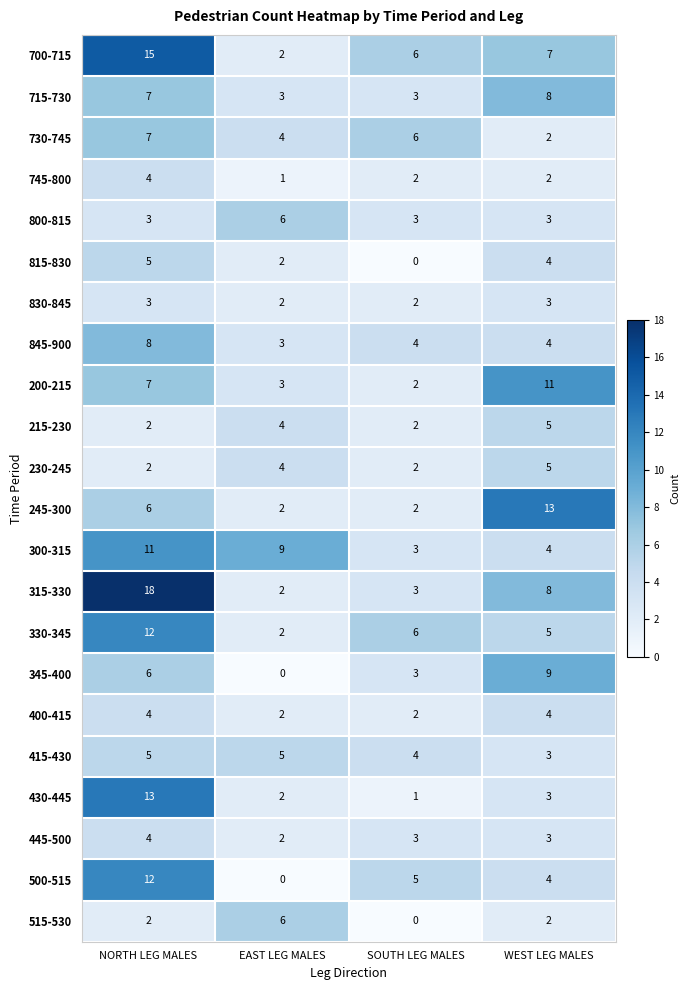

Is the value of 345-400 at SOUTH LEG MALES greater than the value of 245-300 at WEST LEG MALES?

No